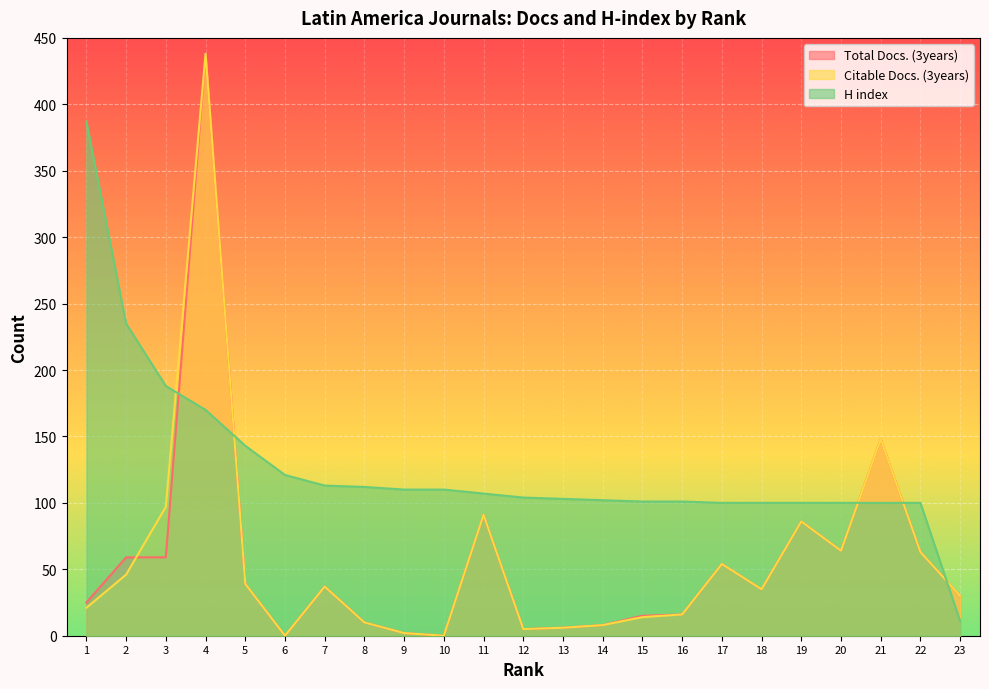

At which category does the chart reach its peak across all series?

4